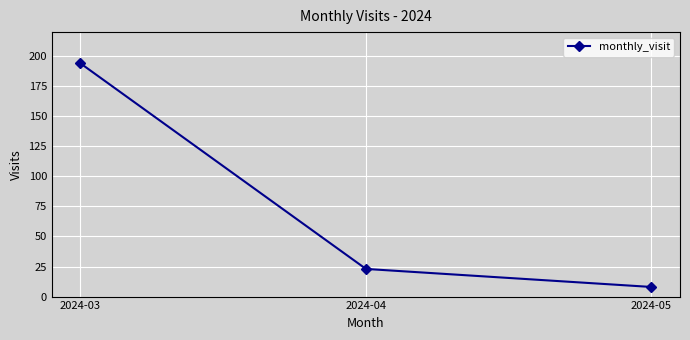

Reading left to right, what are all the values shown in this chart?

194	23	8